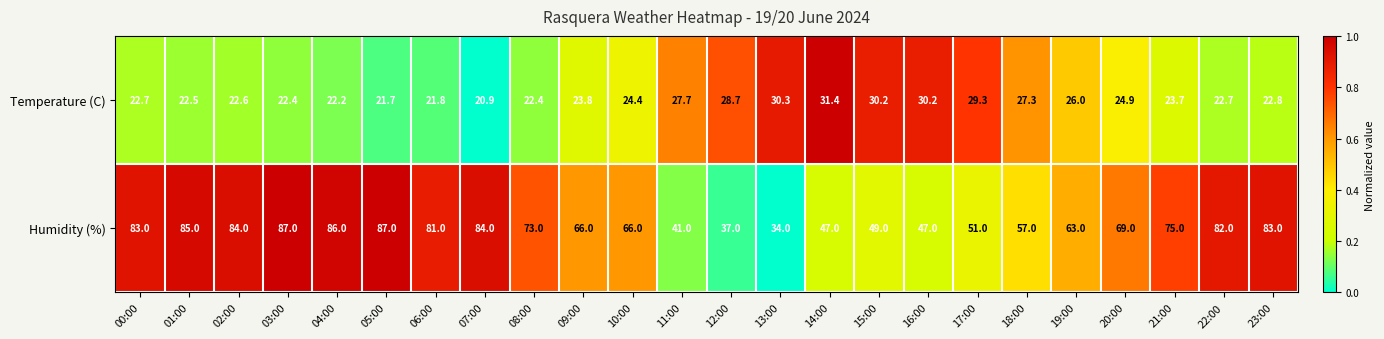

Is it true that Humidity (%) equals 108.1 at 09:00?

False